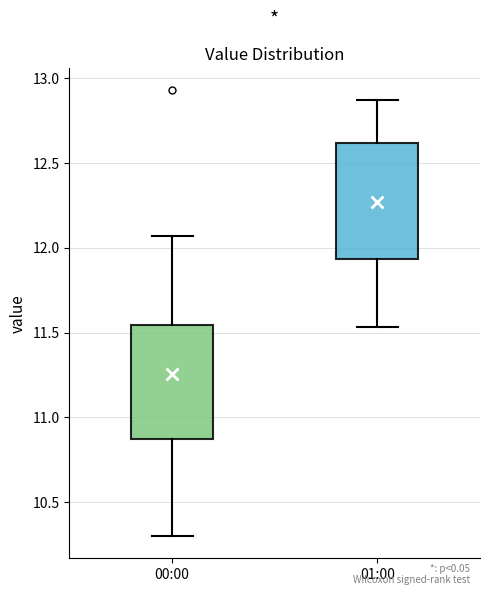

Reading left to right, transcribe this box plot: for each box, give where its median line is, the range the box spans, and where its two whiskers end, as read against the y-axis. The values are not printed on the chart, so give them approximately, as read against the axis.

00:00: median 11.20, box 10.85 to 11.55, whiskers 10.30 to 12.05
01:00: median 12.40, box 11.95 to 12.60, whiskers 11.55 to 12.85